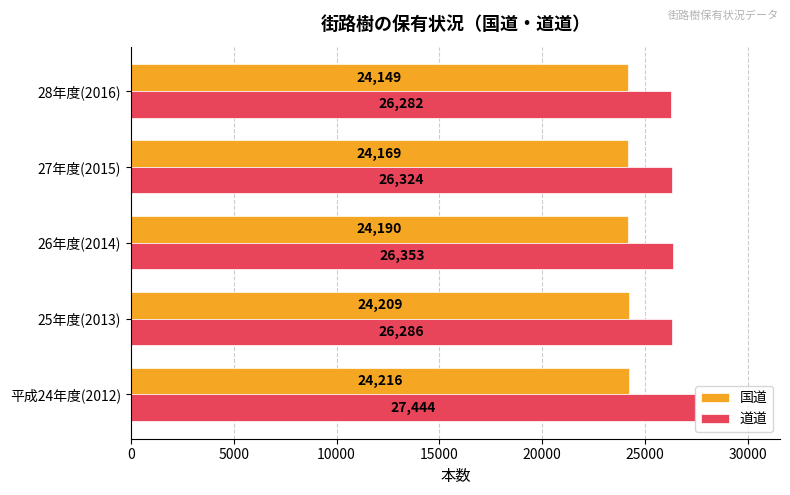

What is the difference between the highest and lowest values at 28年度(2016)?

2133